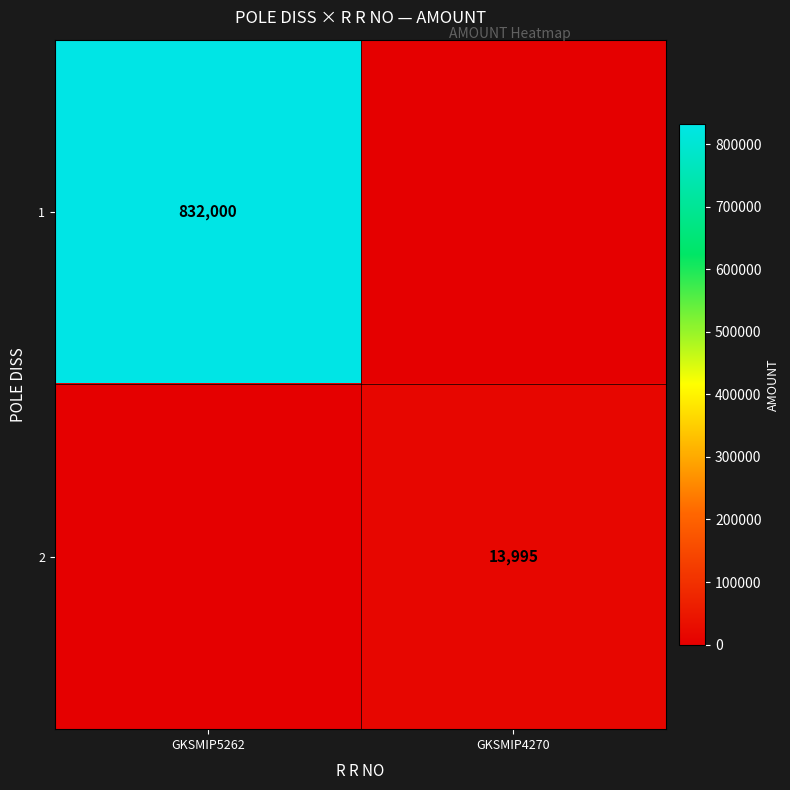

The value of 1 at GKSMIP5262 is 832000. True or false?

True